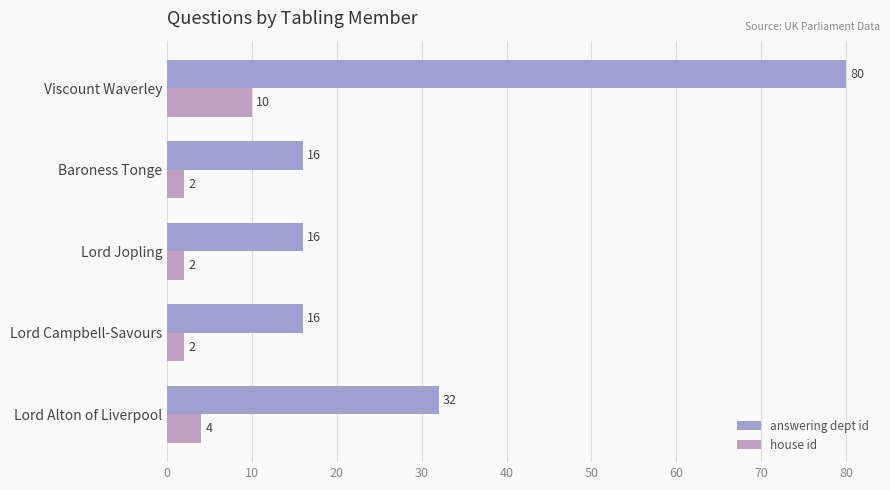

What is the difference between the maximum and second lowest values in the answering dept id series?

64